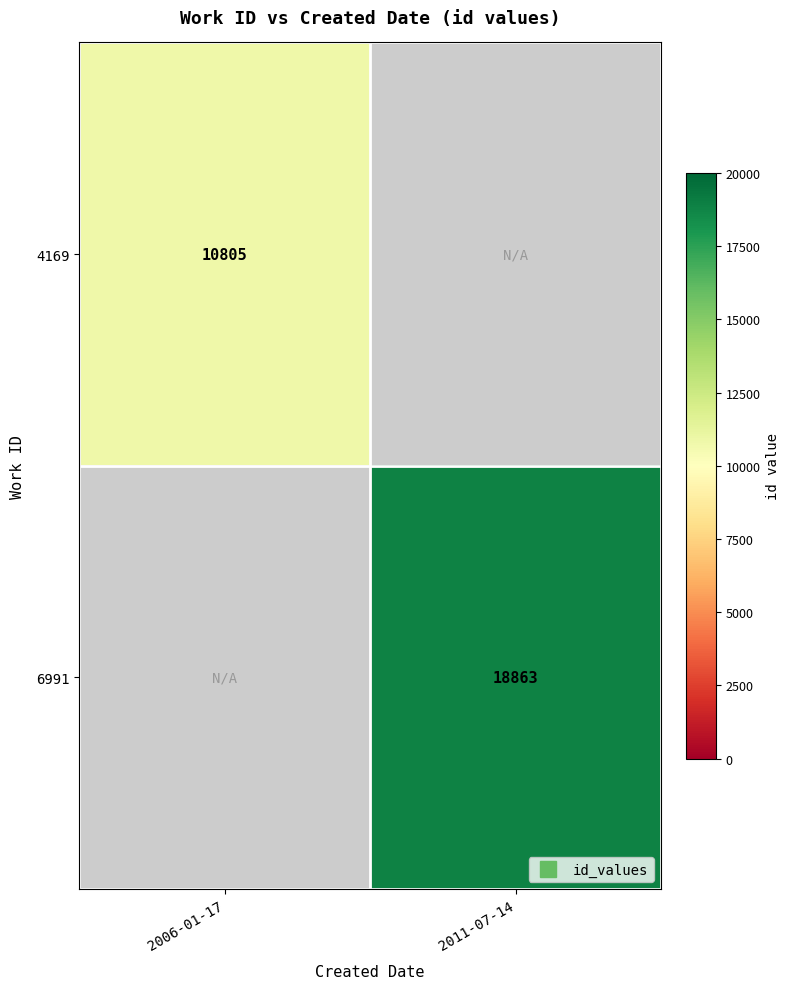

What is the sum of the 6991 values at 2011-07-14 and 2006-01-17?

18863